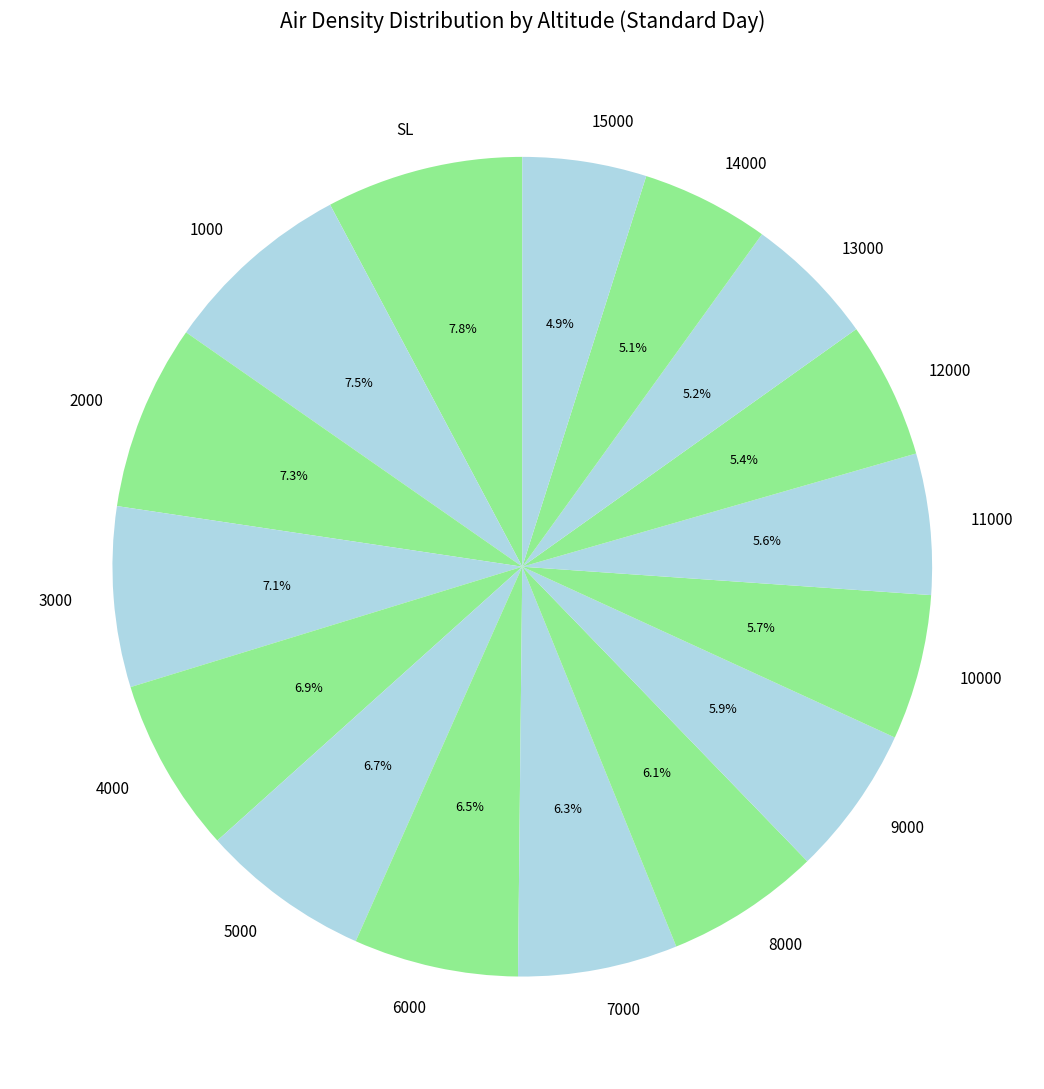

Count the number of slices in the pie.

16